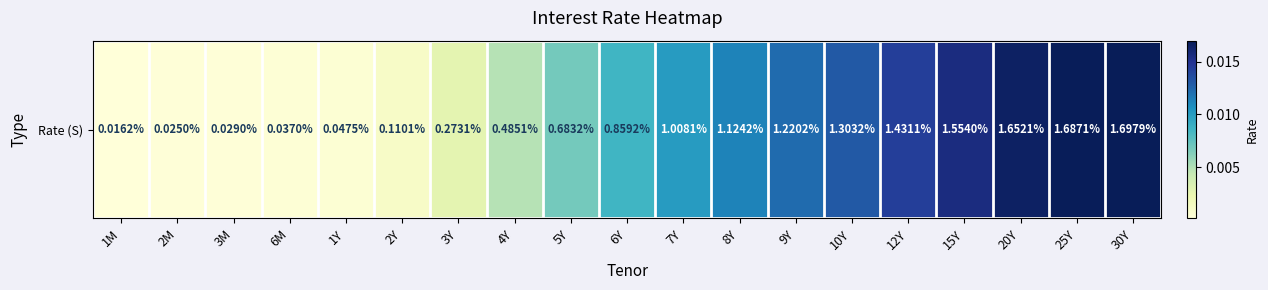

Which label corresponds to the smallest value in the chart?

1M